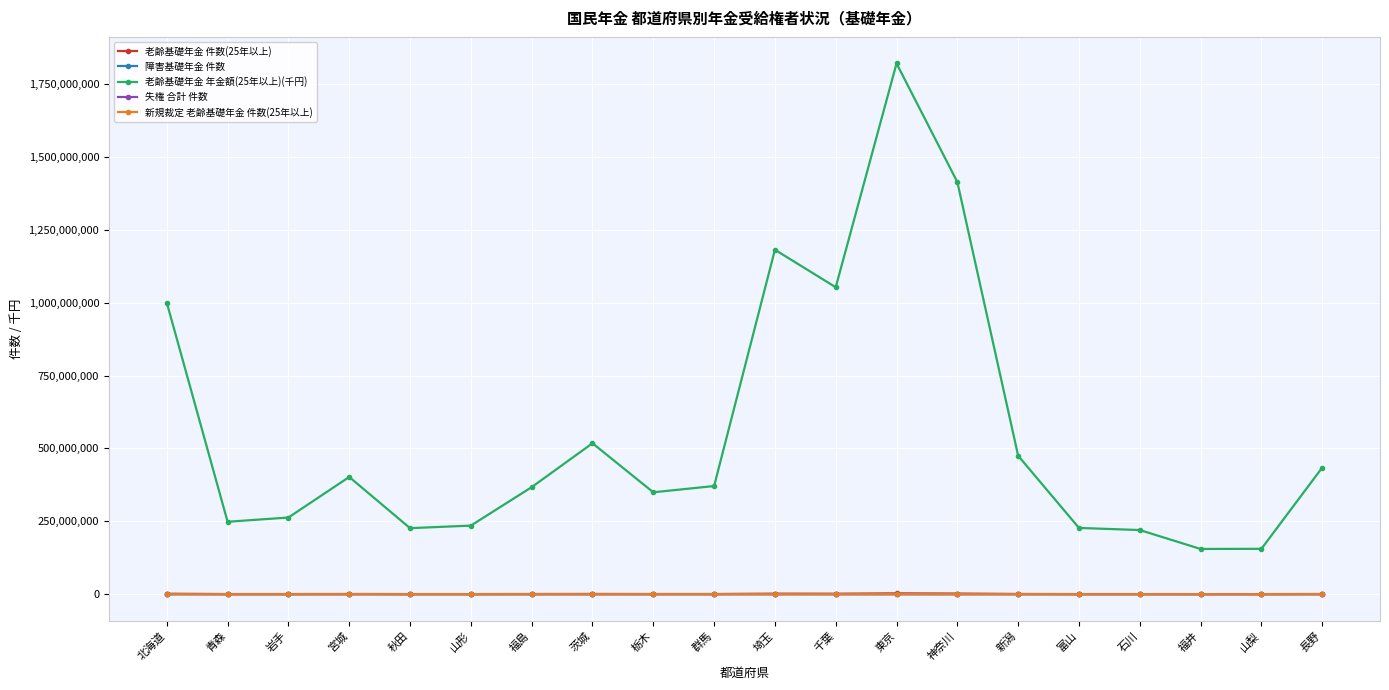

True or false: 障害基礎年金 件数 and 失権 合計 件数 intersect in this chart.

False